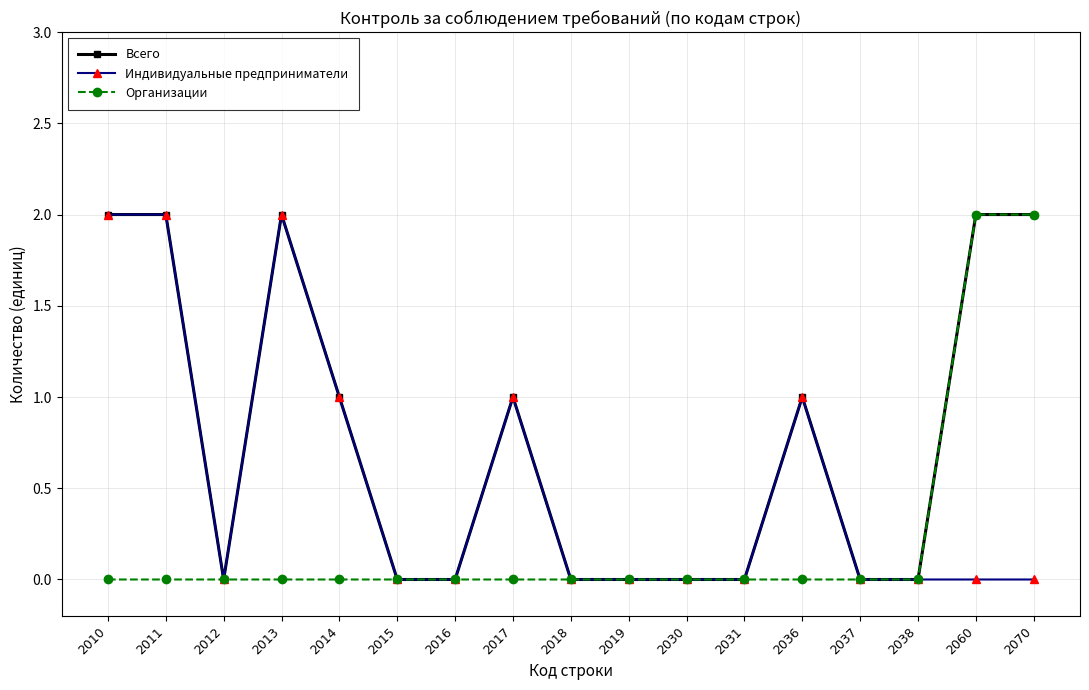

True or false: Индивидуальные предприниматели has a value of 0 at 2016.

True